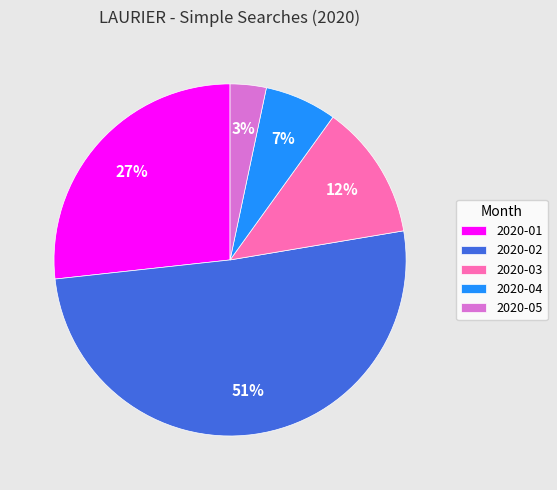

Which slice is the smallest?

2020-05